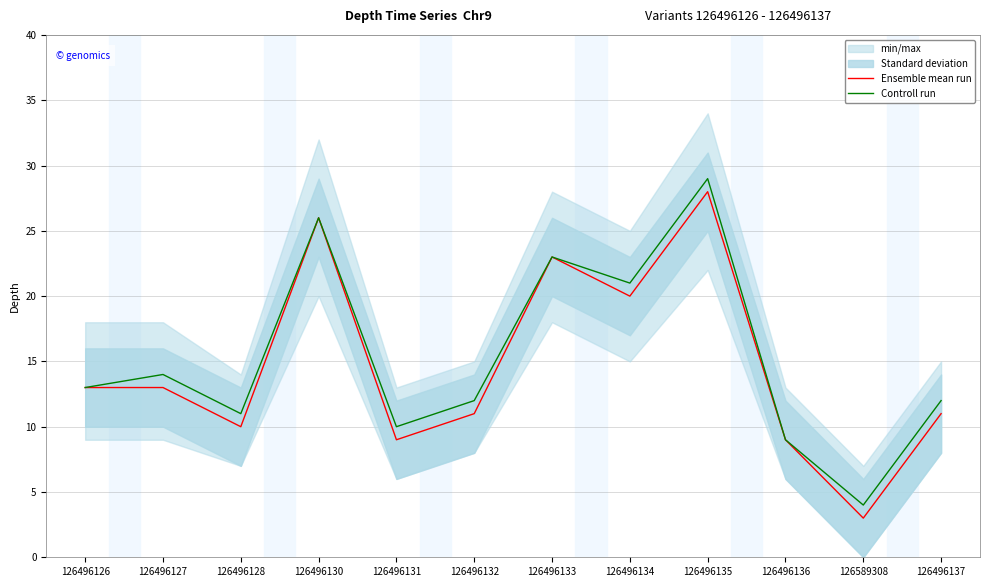

What position from the left is 126496135?

9